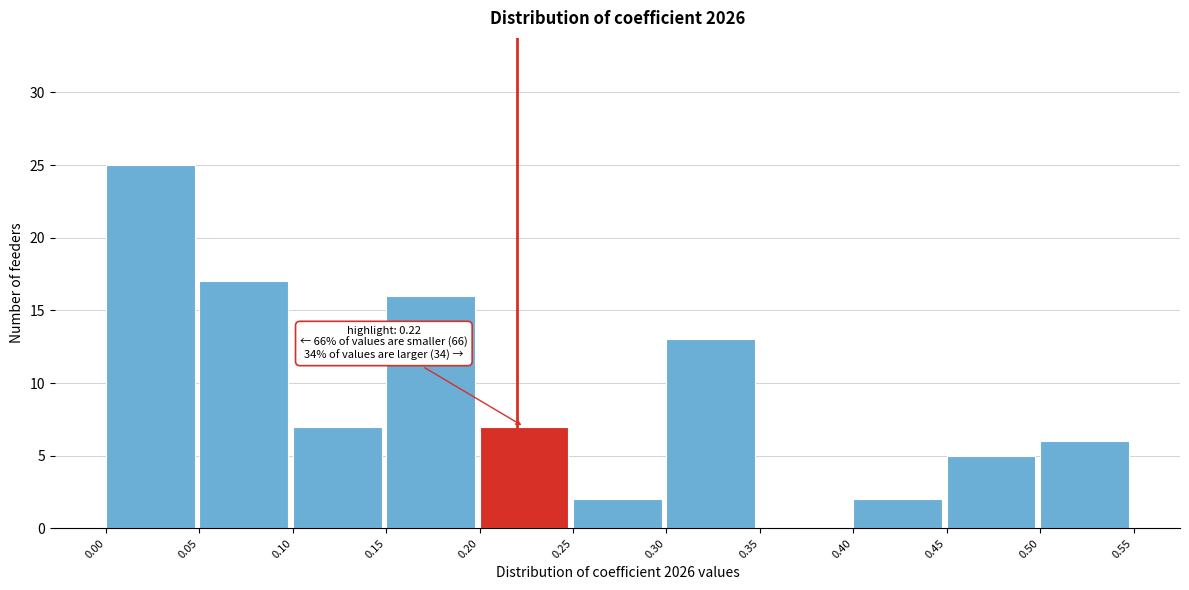

Which range on the x-axis has the tallest bar?

0.00 to 0.05